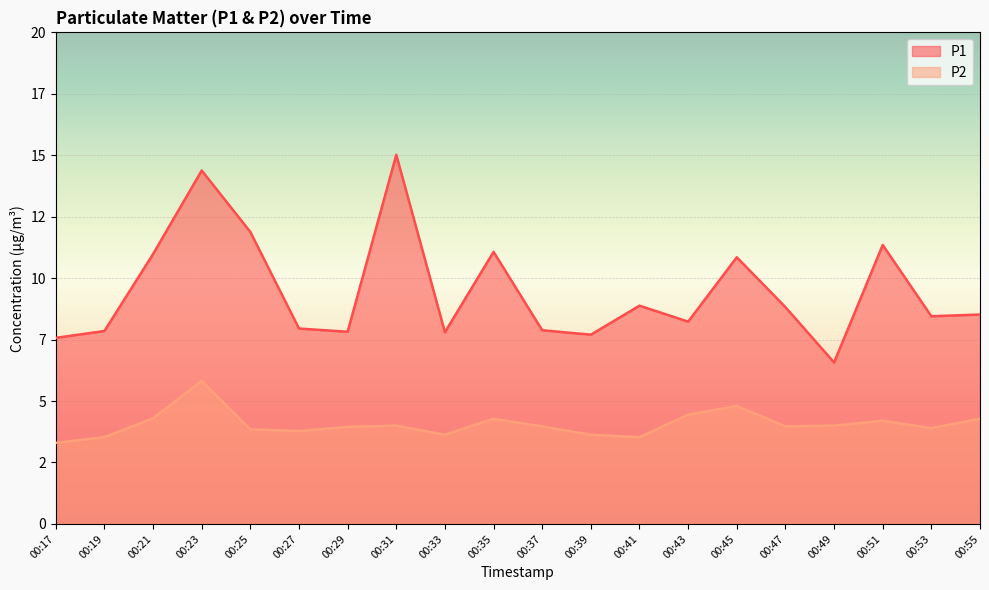

How many distinct data groups are displayed?

2